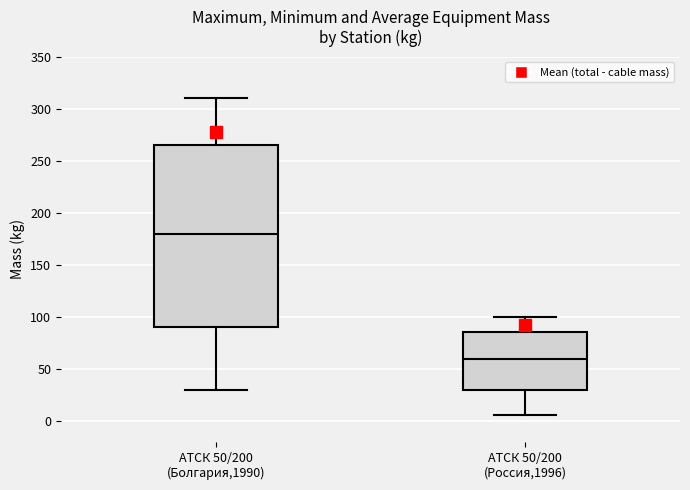

Reading left to right, transcribe this box plot: for each box, give where its median line is, the range the box spans, and where its two whiskers end, as read against the y-axis. The values are not printed on the chart, so give them approximately, as read against the axis.

АТСК 50/200 (Болгария,1990): median 180, box 90 to 265, whiskers 30 to 310
АТСК 50/200 (Россия,1996): median 60, box 30 to 85, whiskers 5 to 100